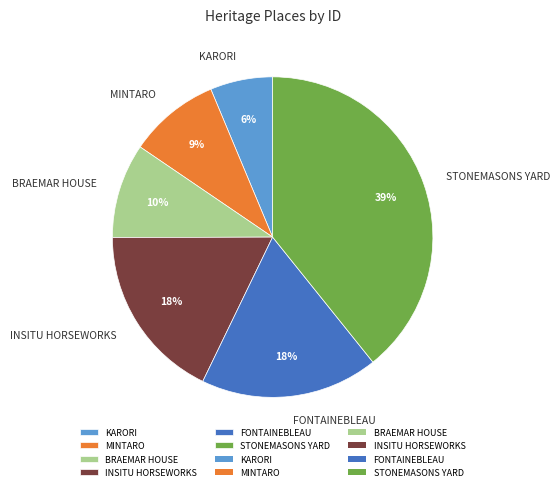

Count the number of slices in the pie.

6